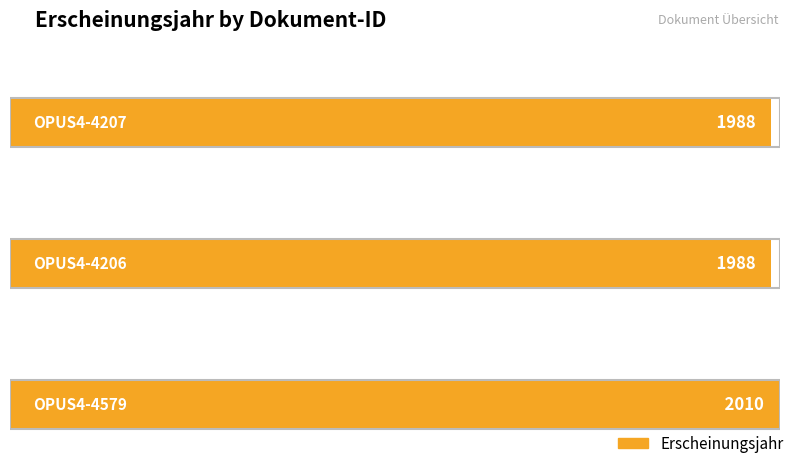

What is the maximum value shown in the chart?

2010